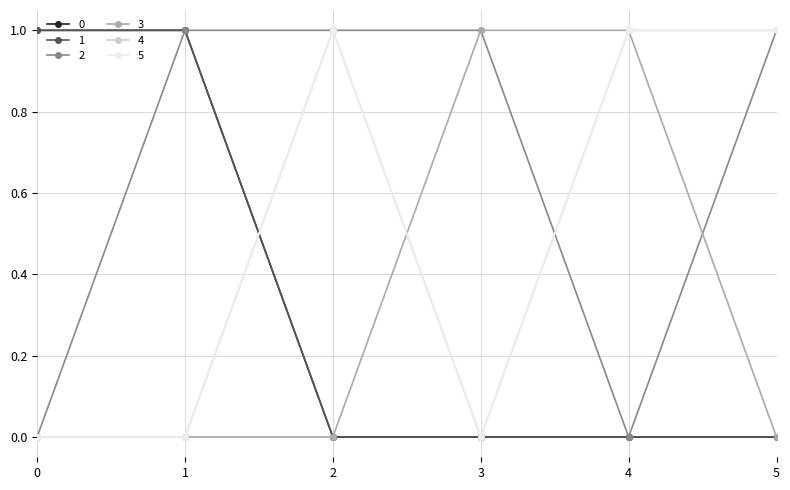

What is the spread (max minus min) of values at 2?

1